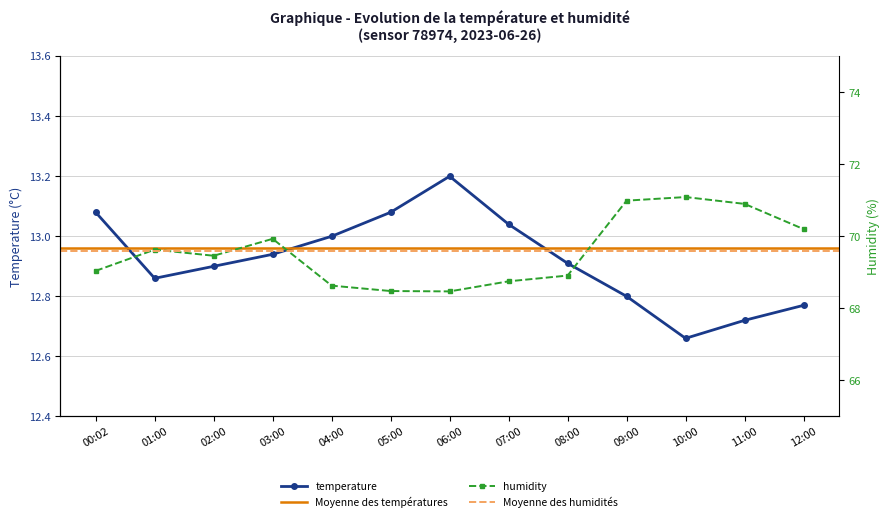

True or false: temperature and humidity intersect in this chart.

False